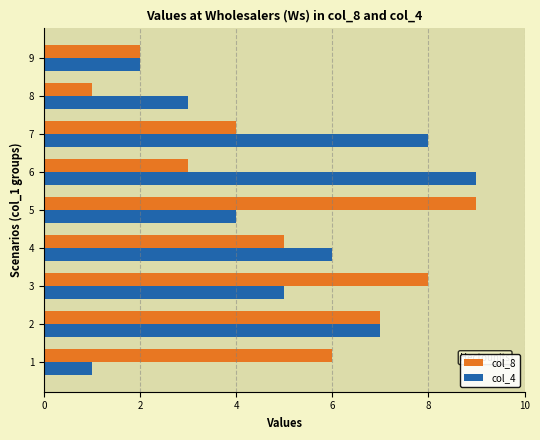

True or false: col_4 has a value of 3 at 8.

True